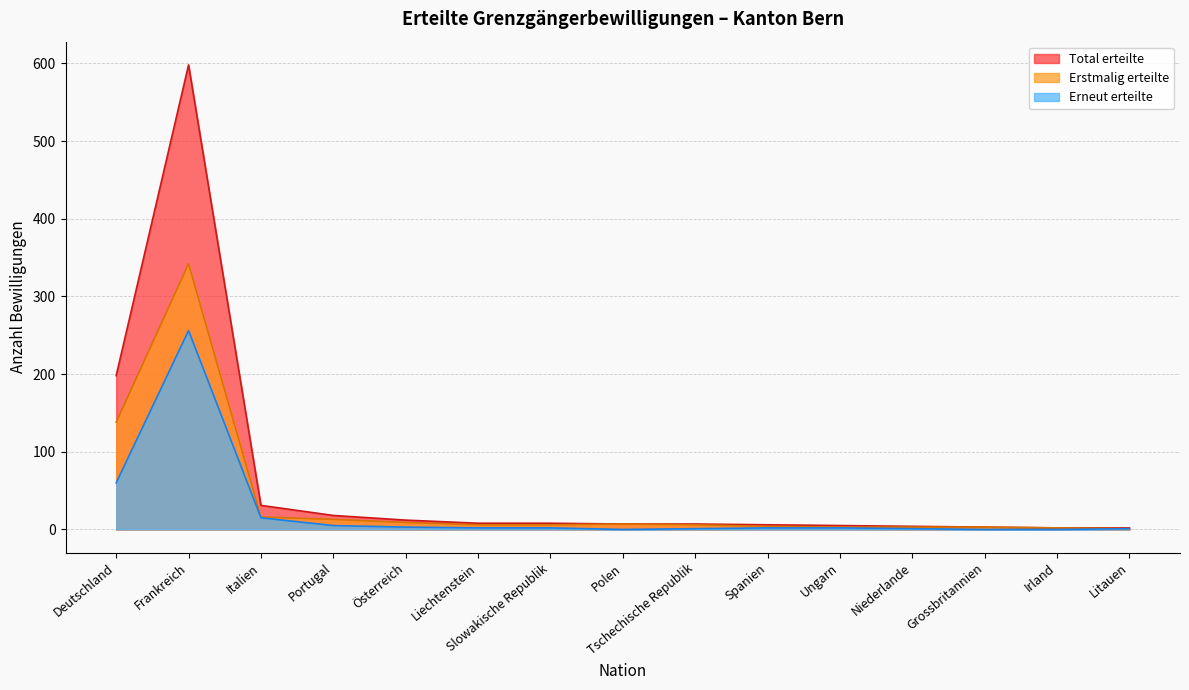

How many categories are shown in the chart?

15